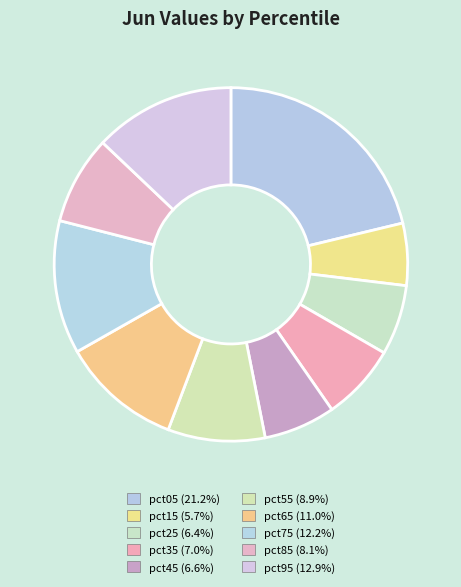

How many segments does this pie chart have?

10